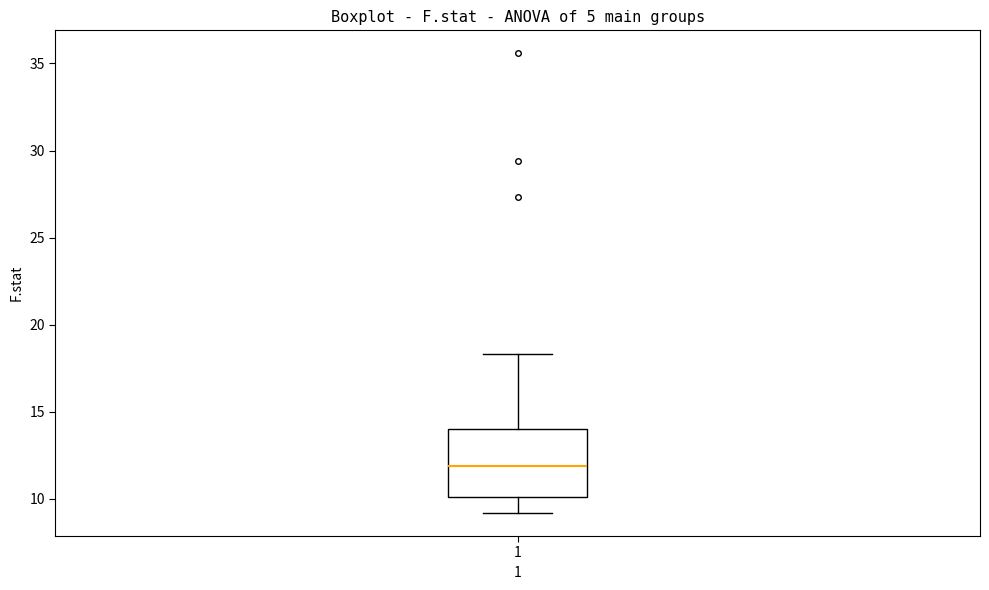

Transcribe this box plot: give where the median line is, the range the box spans, and where the two whiskers end, as read against the y-axis. The values are not printed on the chart, so give them approximately, as read against the axis.

median 12.0, box 10.0 to 14.0, whiskers 9.0 to 18.5